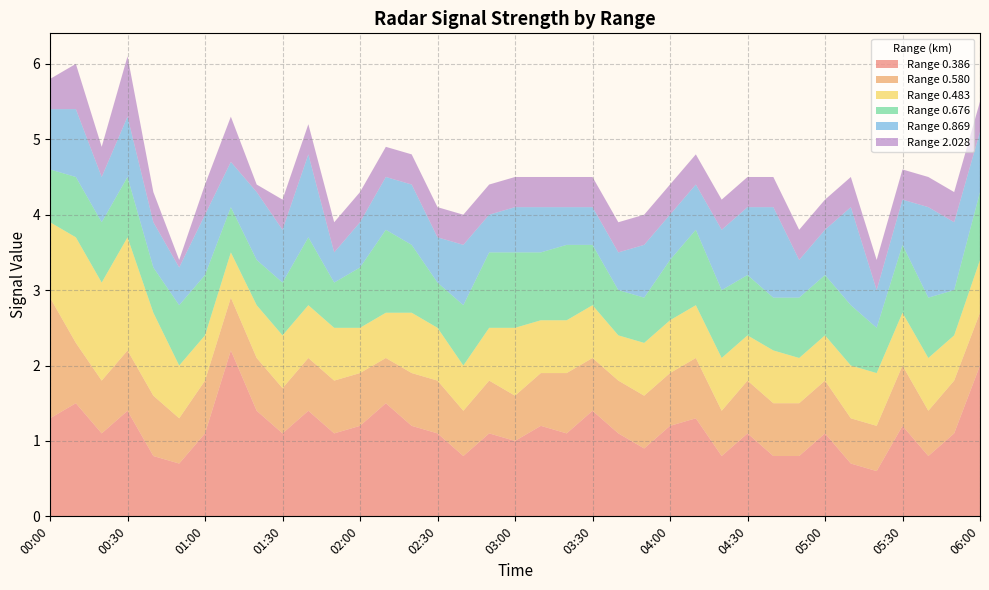

Reading left to right, extract all data points from this chart.

0.386: 00:00=1.3	00:10=1.5	00:20=1.1	00:30=1.4	00:40=0.8	00:50=0.7	01:00=1.1	01:10=2.2	01:20=1.4	01:30=1.1	01:40=1.4	01:50=1.1	02:00=1.2	02:10=1.5	02:20=1.2	02:30=1.1	02:40=0.8	02:50=1.1	03:00=1.0	03:10=1.2	03:20=1.1	03:30=1.4	03:40=1.1	03:50=0.9	04:00=1.2	04:10=1.3	04:20=0.8	04:30=1.1	04:40=0.8	04:50=0.8	05:00=1.1	05:10=0.7	05:20=0.6	05:30=1.2	05:40=0.8	05:50=1.1	06:00=2.0
0.580: 00:00=1.6	00:10=0.8	00:20=0.7	00:30=0.8	00:40=0.8	00:50=0.6	01:00=0.7	01:10=0.7	01:20=0.7	01:30=0.6	01:40=0.7	01:50=0.7	02:00=0.7	02:10=0.6	02:20=0.7	02:30=0.7	02:40=0.6	02:50=0.7	03:00=0.6	03:10=0.7	03:20=0.8	03:30=0.7	03:40=0.7	03:50=0.7	04:00=0.7	04:10=0.8	04:20=0.6	04:30=0.7	04:40=0.7	04:50=0.7	05:00=0.7	05:10=0.6	05:20=0.6	05:30=0.8	05:40=0.6	05:50=0.7	06:00=0.7
0.483: 00:00=1.0	00:10=1.4	00:20=1.3	00:30=1.5	00:40=1.1	00:50=0.7	01:00=0.6	01:10=0.6	01:20=0.7	01:30=0.7	01:40=0.7	01:50=0.7	02:00=0.6	02:10=0.6	02:20=0.8	02:30=0.7	02:40=0.6	02:50=0.7	03:00=0.9	03:10=0.7	03:20=0.7	03:30=0.7	03:40=0.6	03:50=0.7	04:00=0.7	04:10=0.7	04:20=0.7	04:30=0.6	04:40=0.7	04:50=0.6	05:00=0.6	05:10=0.7	05:20=0.7	05:30=0.7	05:40=0.7	05:50=0.6	06:00=0.7
0.676: 00:00=0.7	00:10=0.8	00:20=0.8	00:30=0.8	00:40=0.6	00:50=0.8	01:00=0.8	01:10=0.6	01:20=0.6	01:30=0.7	01:40=0.9	01:50=0.6	02:00=0.8	02:10=1.1	02:20=0.9	02:30=0.6	02:40=0.8	02:50=1.0	03:00=1.0	03:10=0.9	03:20=1.0	03:30=0.8	03:40=0.6	03:50=0.6	04:00=0.8	04:10=1.0	04:20=0.9	04:30=0.8	04:40=0.7	04:50=0.8	05:00=0.8	05:10=0.8	05:20=0.6	05:30=0.9	05:40=0.8	05:50=0.6	06:00=0.9
0.869: 00:00=0.8	00:10=0.9	00:20=0.6	00:30=0.8	00:40=0.6	00:50=0.5	01:00=0.8	01:10=0.6	01:20=0.9	01:30=0.7	01:40=1.1	01:50=0.4	02:00=0.6	02:10=0.7	02:20=0.8	02:30=0.6	02:40=0.8	02:50=0.5	03:00=0.6	03:10=0.6	03:20=0.5	03:30=0.5	03:40=0.5	03:50=0.7	04:00=0.6	04:10=0.6	04:20=0.8	04:30=0.9	04:40=1.2	04:50=0.5	05:00=0.6	05:10=1.3	05:20=0.5	05:30=0.6	05:40=1.2	05:50=0.9	06:00=0.8
2.028: 00:00=0.4	00:10=0.6	00:20=0.4	00:30=0.8	00:40=0.4	00:50=0.1	01:00=0.4	01:10=0.6	01:20=0.1	01:30=0.4	01:40=0.4	01:50=0.4	02:00=0.4	02:10=0.4	02:20=0.4	02:30=0.4	02:40=0.4	02:50=0.4	03:00=0.4	03:10=0.4	03:20=0.4	03:30=0.4	03:40=0.4	03:50=0.4	04:00=0.4	04:10=0.4	04:20=0.4	04:30=0.4	04:40=0.4	04:50=0.4	05:00=0.4	05:10=0.4	05:20=0.4	05:30=0.4	05:40=0.4	05:50=0.4	06:00=0.4